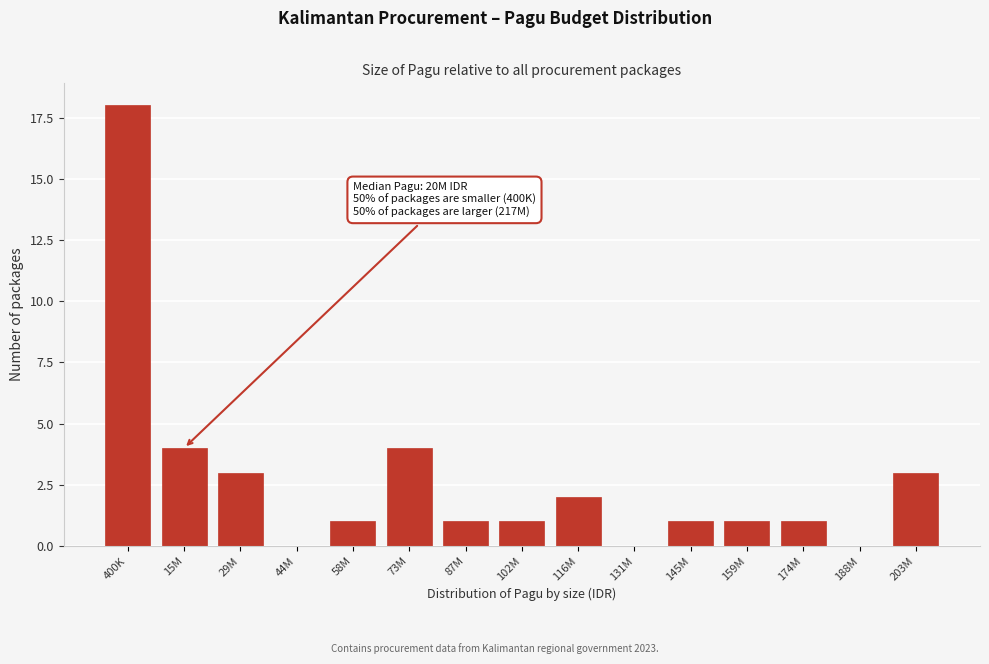

Reading left to right, list all the values displayed in this chart.

400K=18	15M=4	29M=3	44M=0	58M=1	73M=4	87M=1	102M=1	116M=2	131M=0	145M=1	159M=1	174M=1	188M=0	203M=3